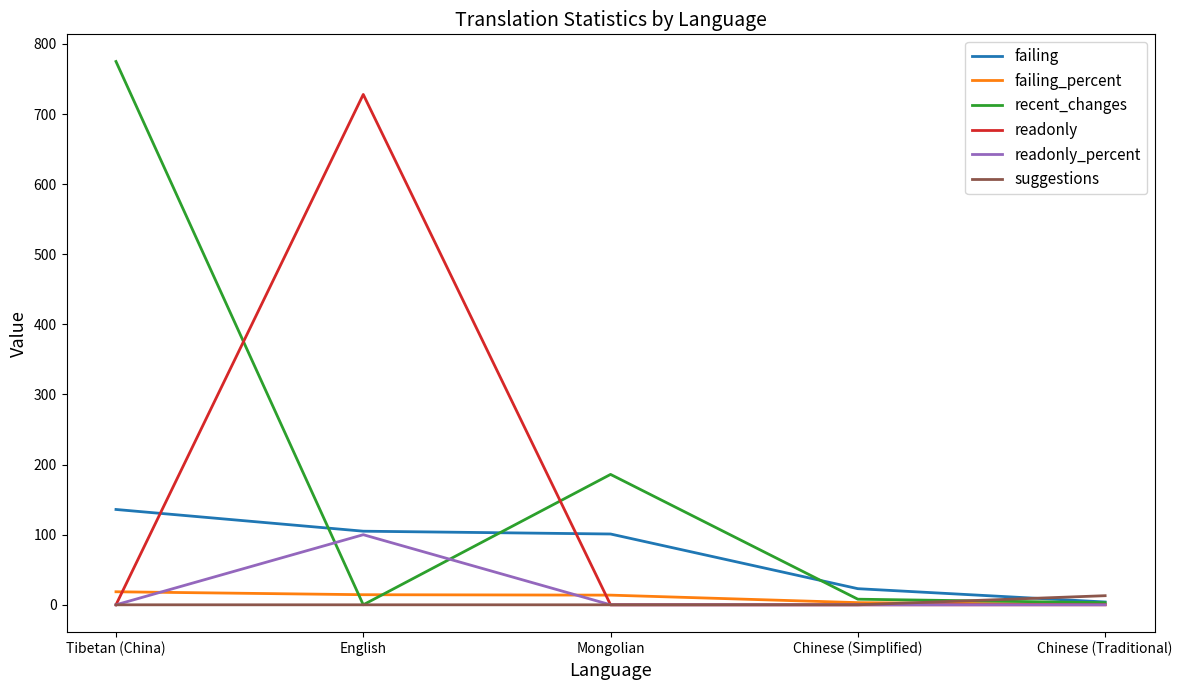

Which series has the widest spread of values?

recent_changes